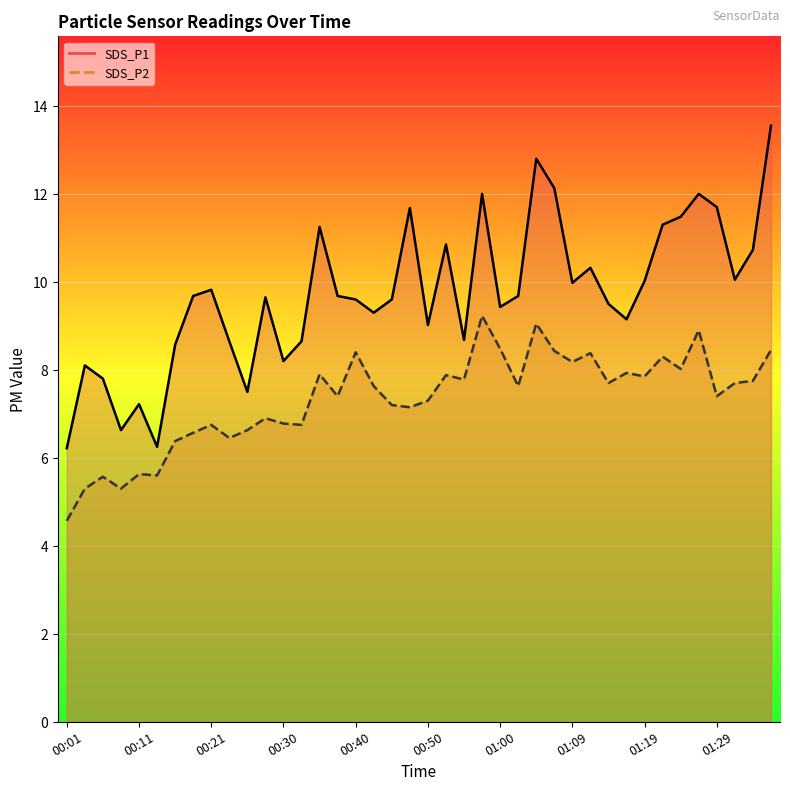

True or false: SDS_P2 has a value of 7.7 at 01:32.

True